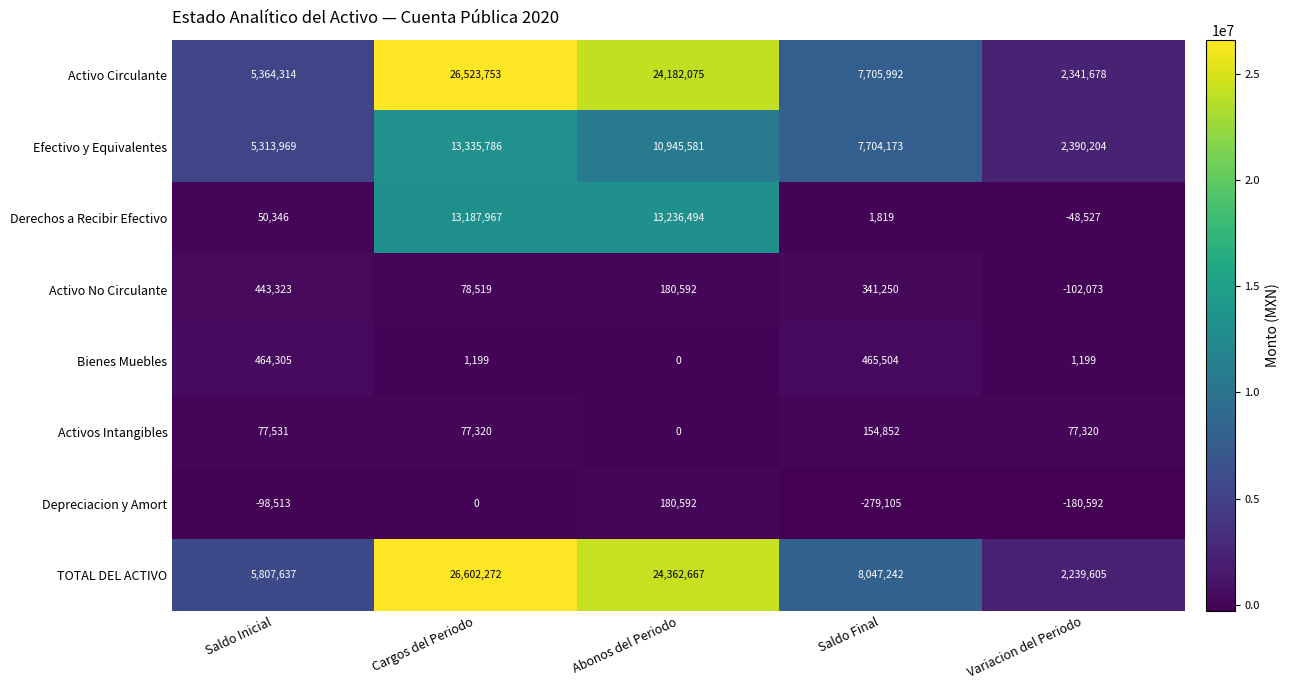

The Efectivo y Equivalentes series shows 5313969 at Saldo Inicial. True or false?

True